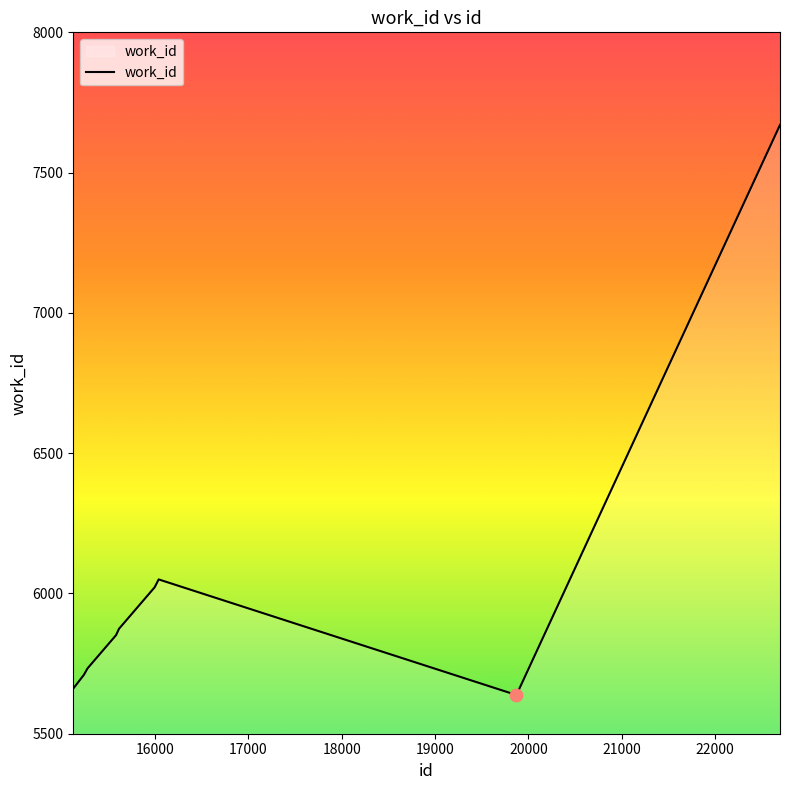

What is the smallest value displayed?

5638